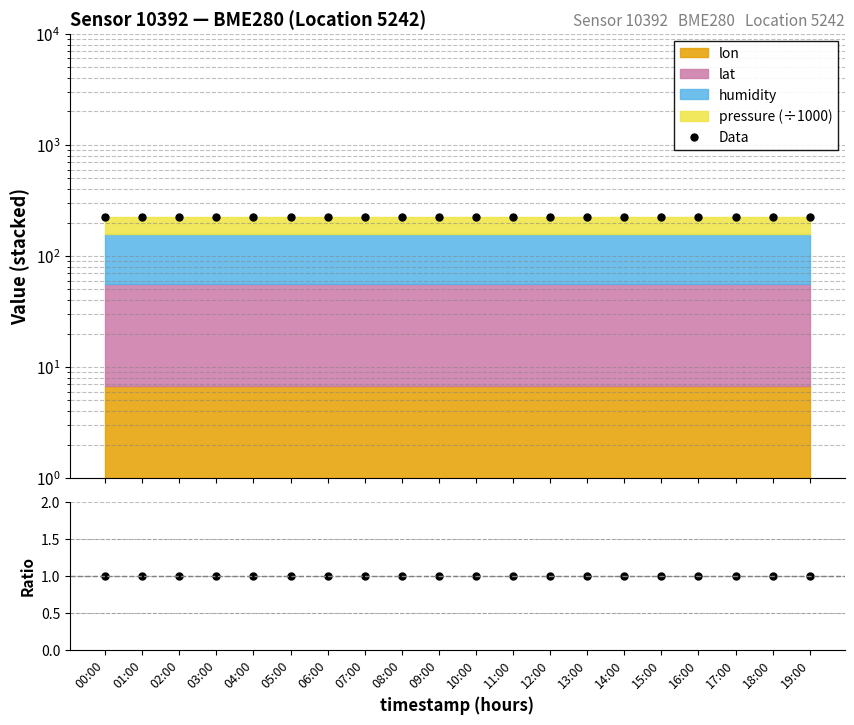

At which category is the sum across all series the highest?

00:00